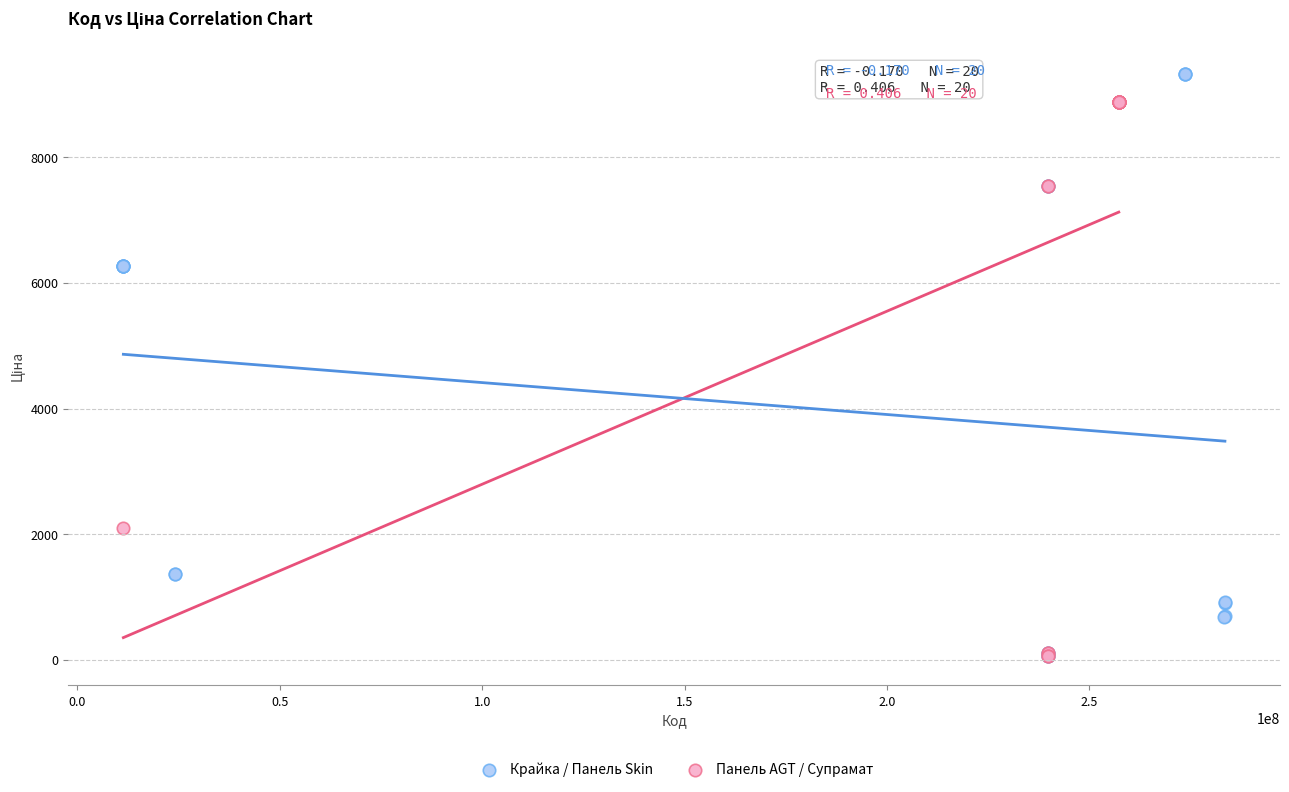

Which series has the widest spread of Y values?

Крайка / Панель Skin